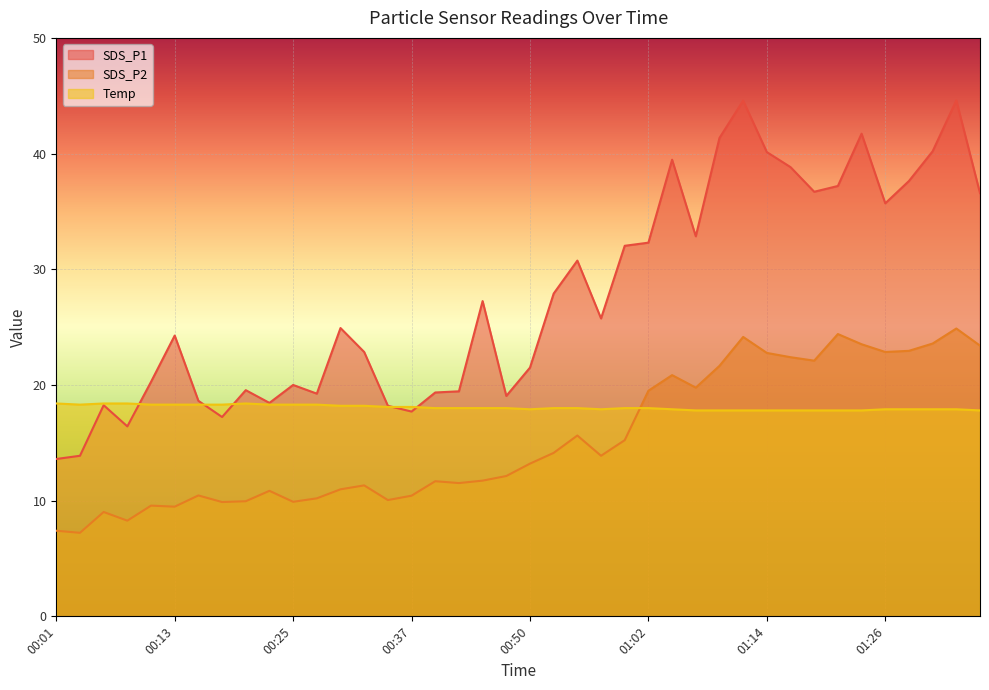

List the labels in order of SDS_P1 value, smallest first.

00:01, 00:03, 00:08, 00:18, 00:37, 00:35, 00:06, 00:23, 00:16, 00:47, 00:28, 00:40, 00:42, 00:20, 00:25, 00:11, 00:50, 00:33, 00:13, 00:30, 00:57, 00:45, 00:52, 00:54, 00:59, 01:02, 01:07, 01:26, 01:36, 01:19, 01:22, 01:29, 01:17, 01:04, 01:14, 01:32, 01:09, 01:24, 01:12, 01:34